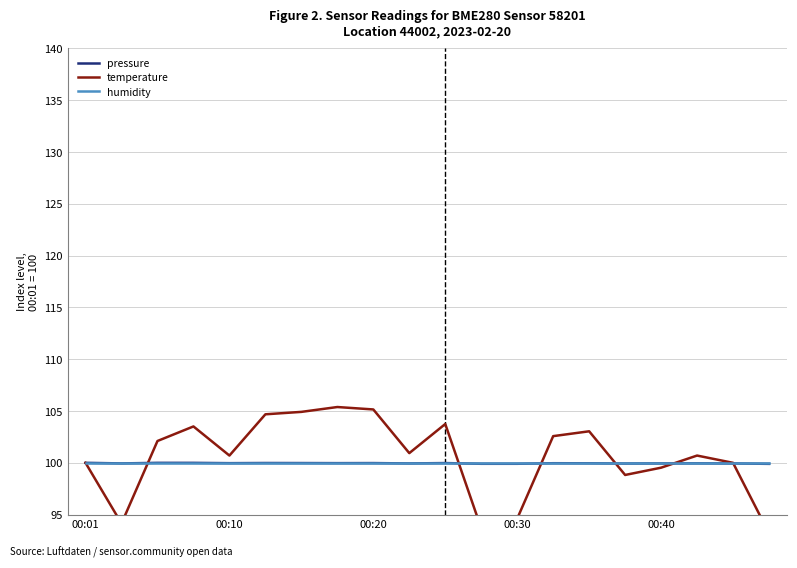

The value of pressure at 00:10 is 43.3. True or false?

False